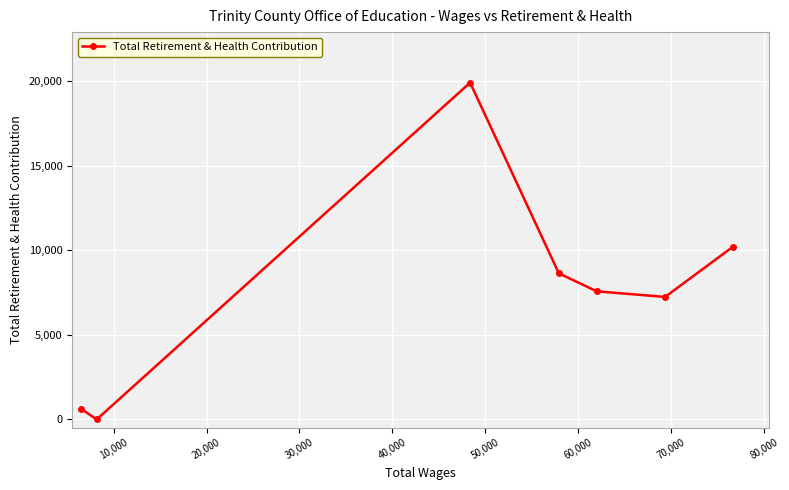

How many values are above zero?

6